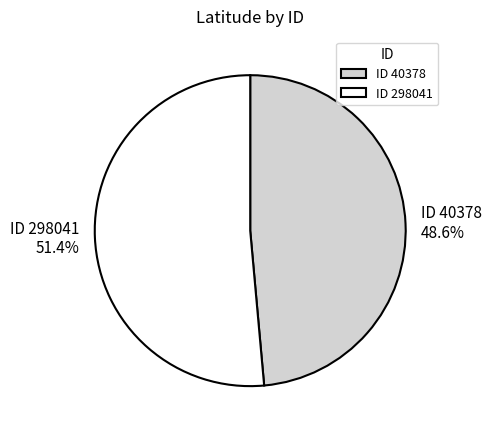

Between ID 40378 and ID 298041, which is larger?

ID 298041